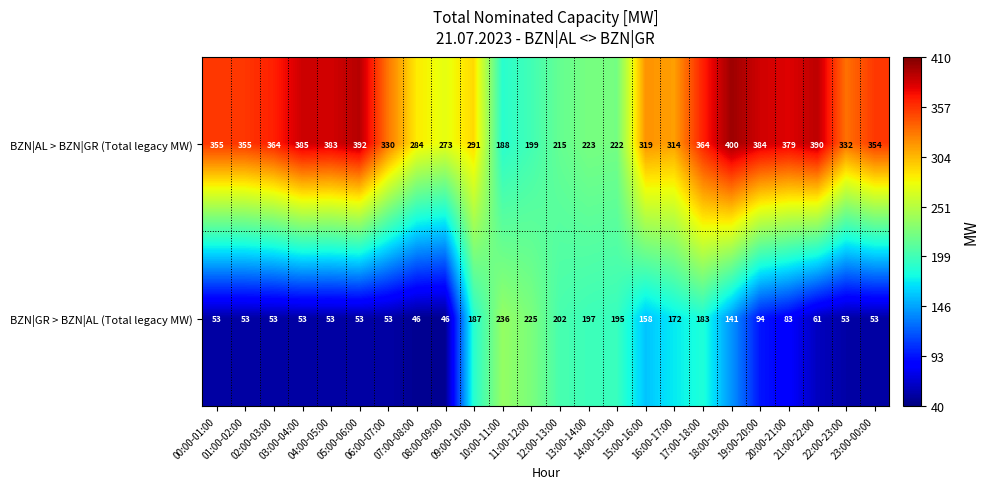

At which category is the sum across all series the highest?

17:00-18:00